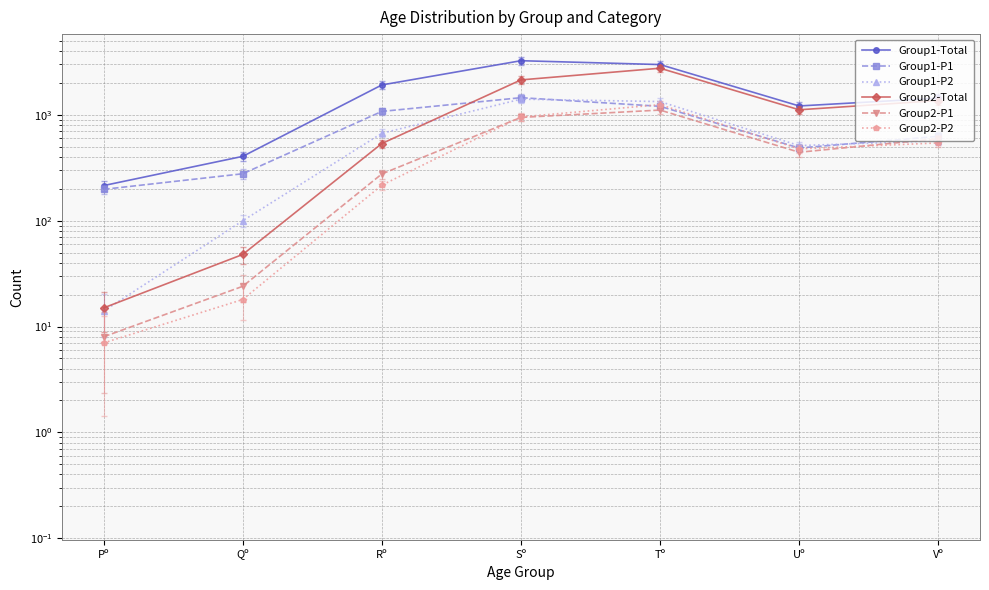

List the labels in order of Group1-P2 value, smallest first.

Pº, Qº, Uº, Vº, Rº, Tº, Sº